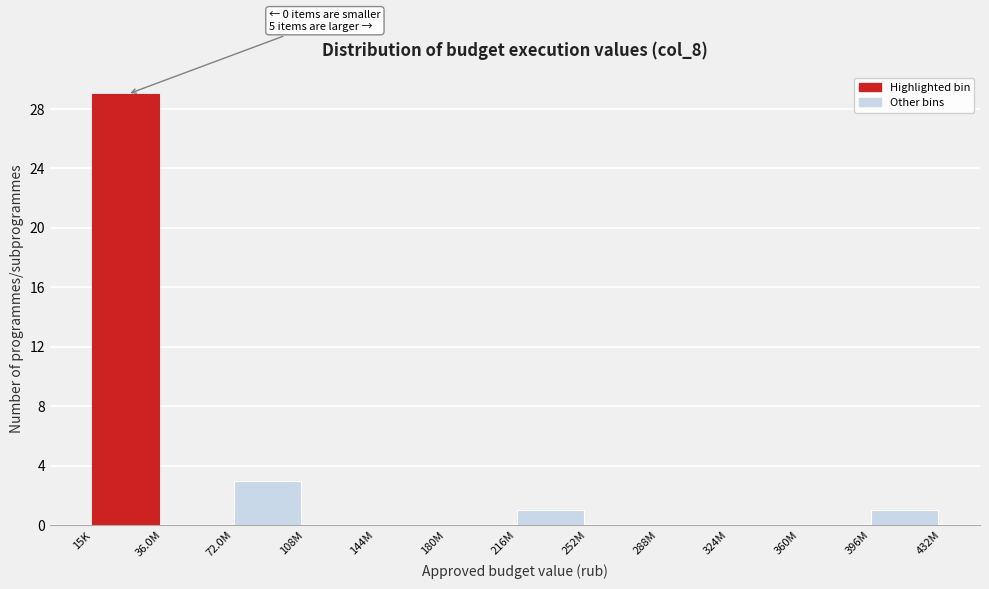

Reading left to right, what are all the values shown in this chart?

15K=29	36.0M=0	72.0M=3	108M=0	144M=0	180M=0	216M=1	252M=0	288M=0	324M=0	360M=0	396M=1